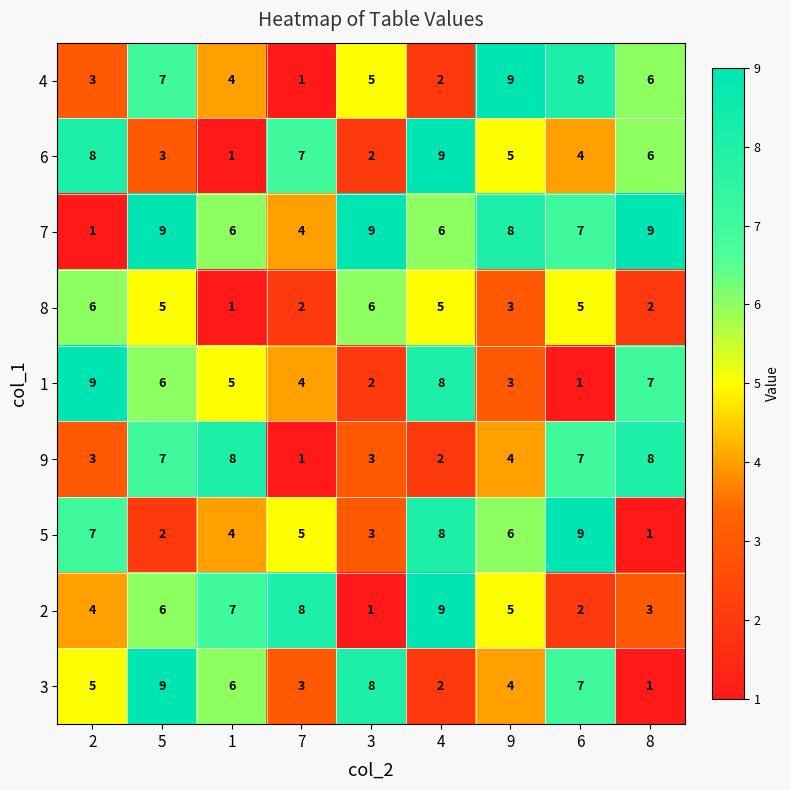

True or false: 5 has a value of 8 at 9.

False